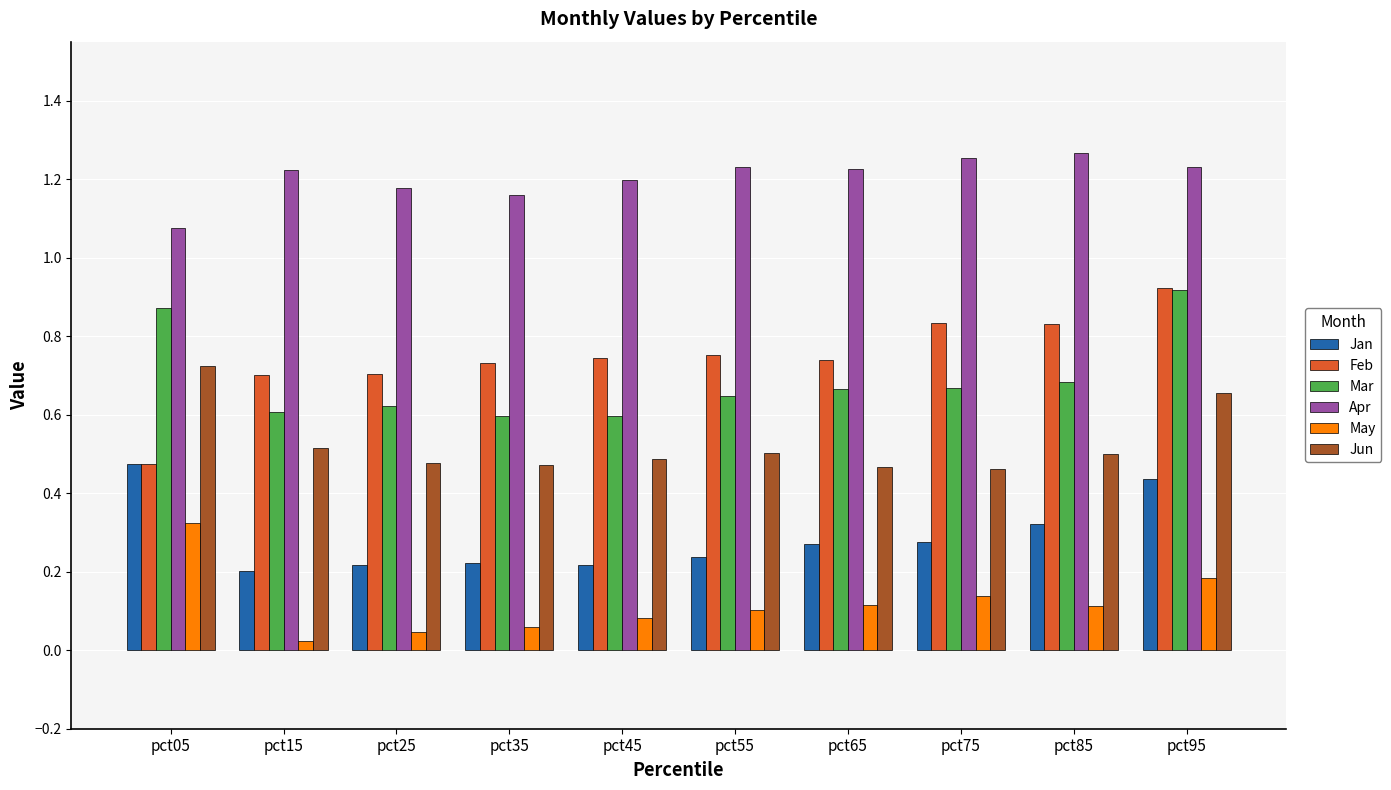

How many bars are there in each group?

6